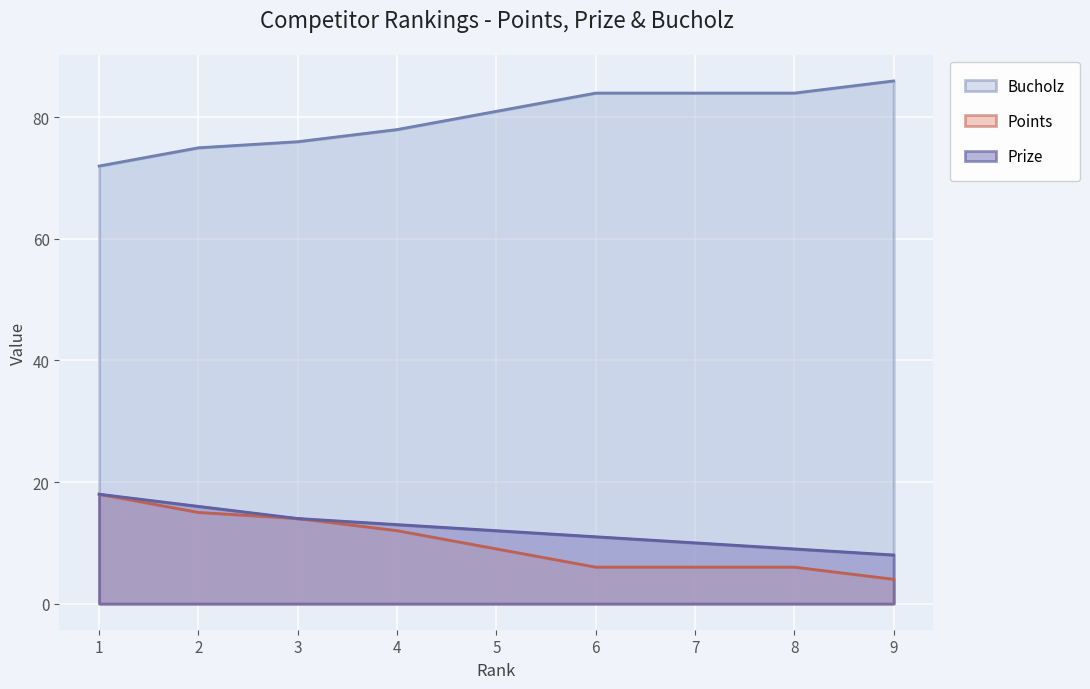

At which category is the sum across all series the highest?

1